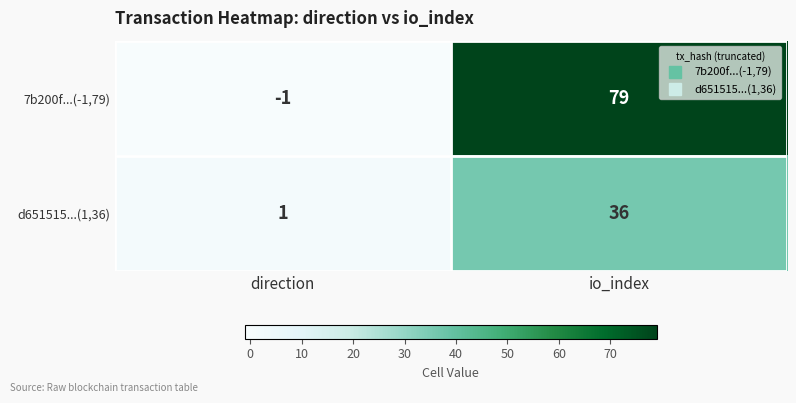

At which category is the sum across all series the highest?

io_index